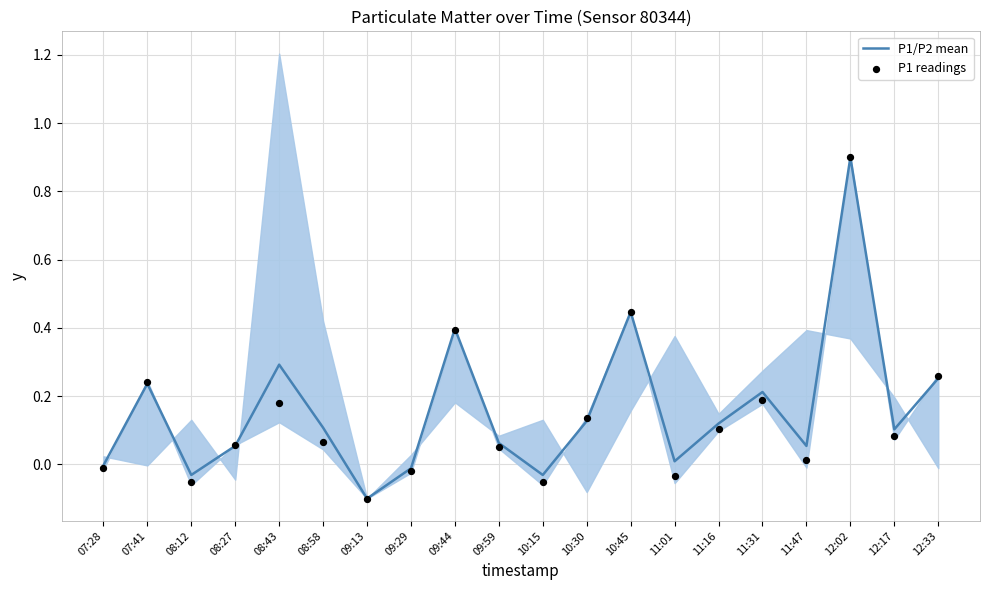

Which series contains the lowest Y value?

P1/P2 mean